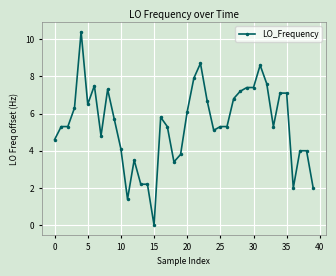

True or false: there are more than 2 points higher than both neighbors.

True